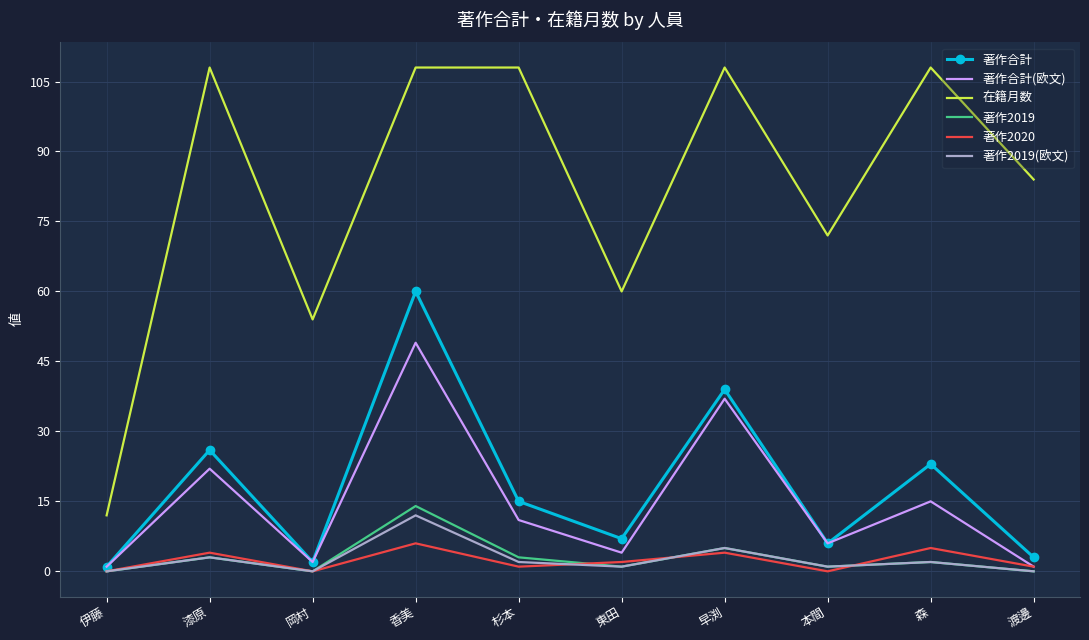

Reading left to right, extract all data points from this chart.

著作合計: 1	26	2	60	15	7	39	6	23	3
著作合計(欧文): 1	22	2	49	11	4	37	6	15	1
在籍月数: 12	108	54	108	108	60	108	72	108	84
著作2019: 0	3	0	14	3	1	5	1	2	0
著作2020: 0	4	0	6	1	2	4	0	5	1
著作2019(欧文): 0	3	0	12	2	1	5	1	2	0